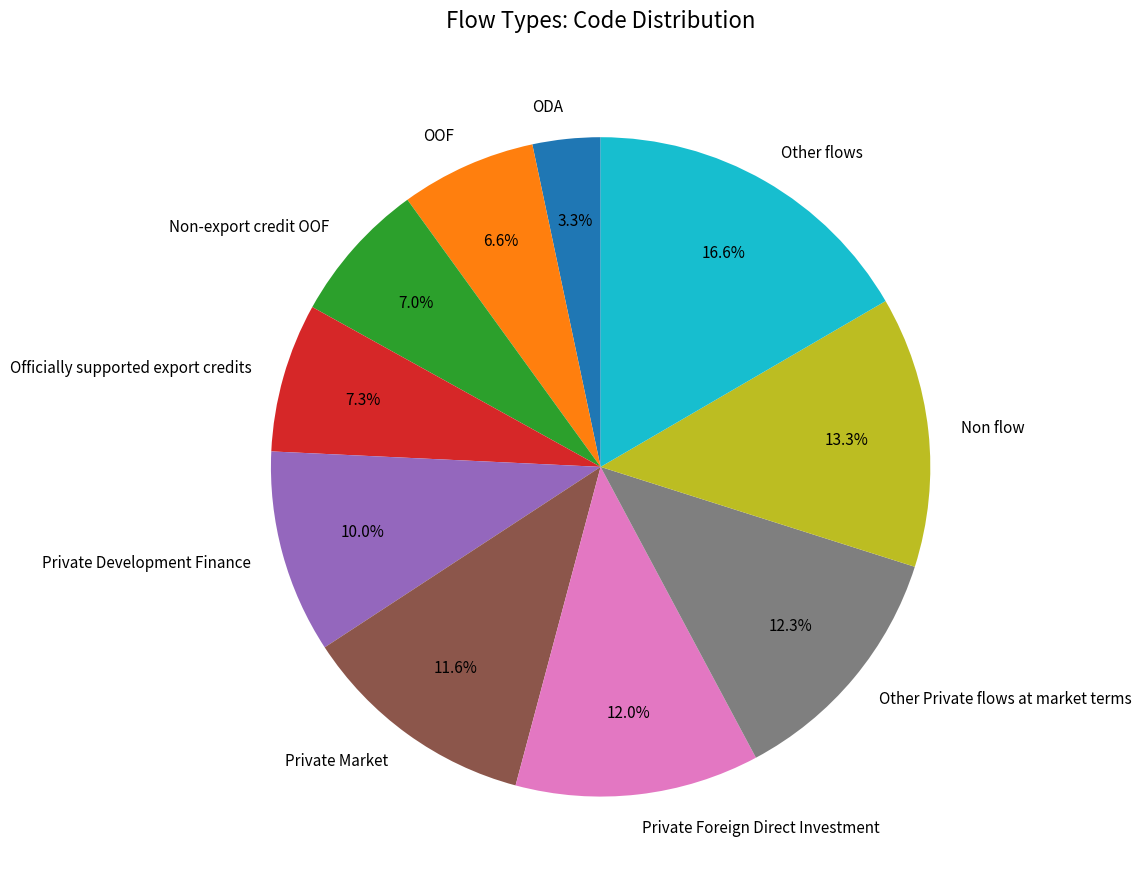

Which has a higher value, Private Market or OOF?

Private Market